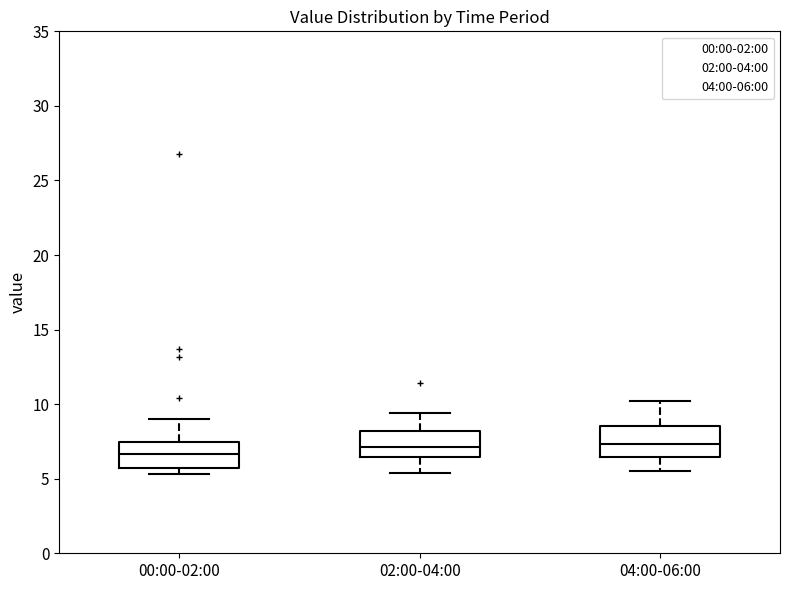

Which box's median line is the lowest?

00:00-02:00